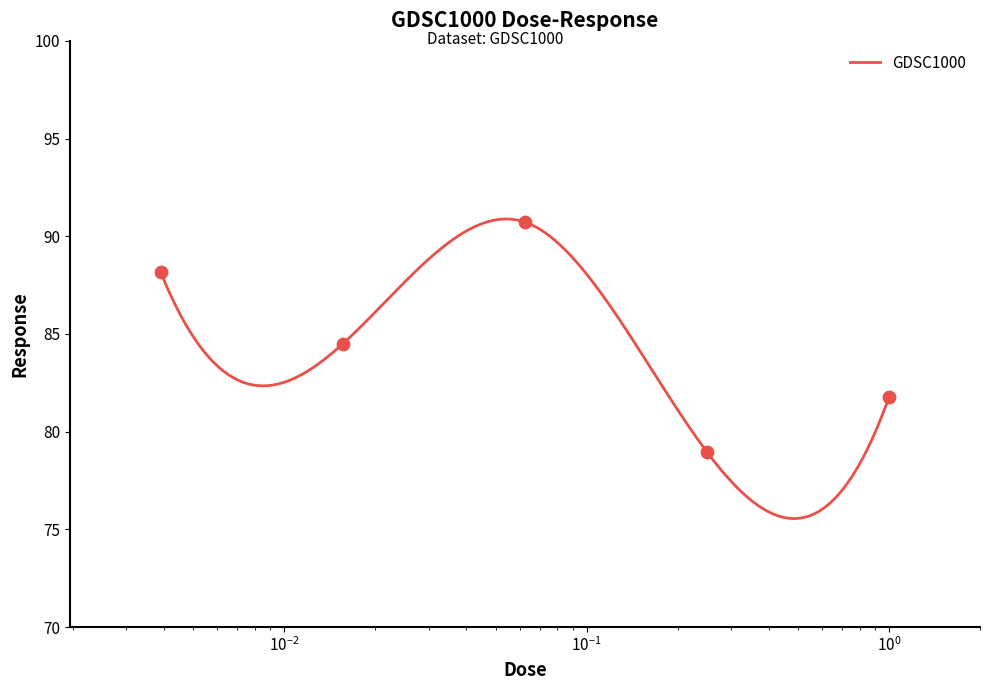

What is the change in value from 0.0625 to 1.0?

-9.0